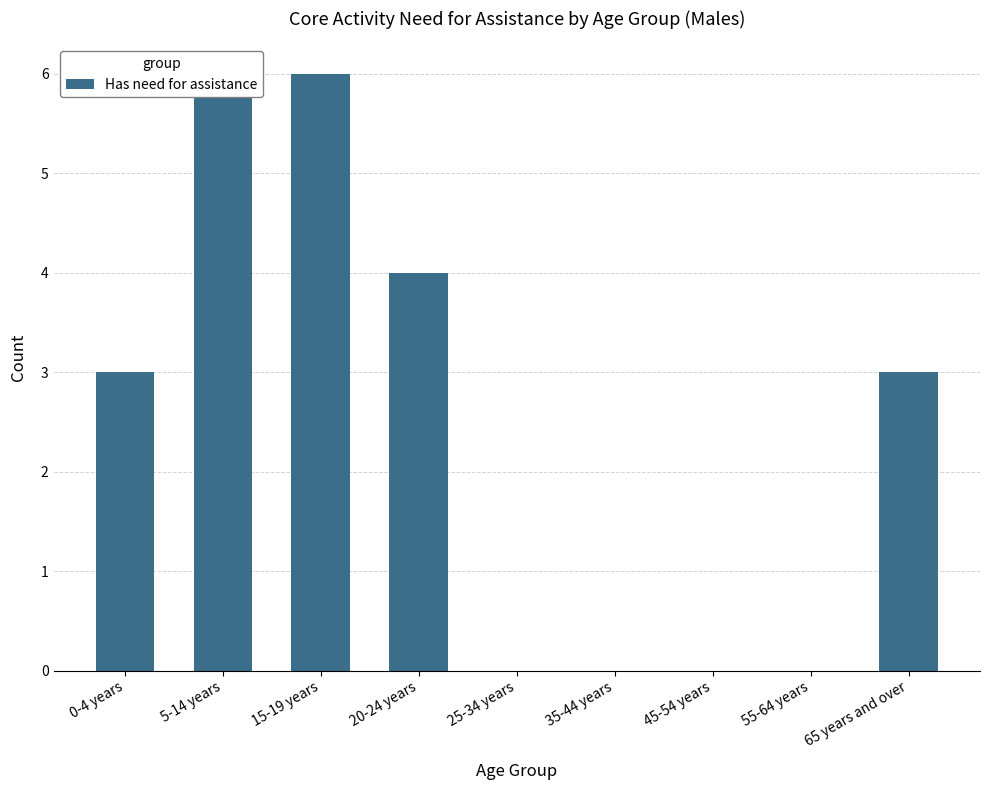

At which label is the value closest to 3?

0-4 years